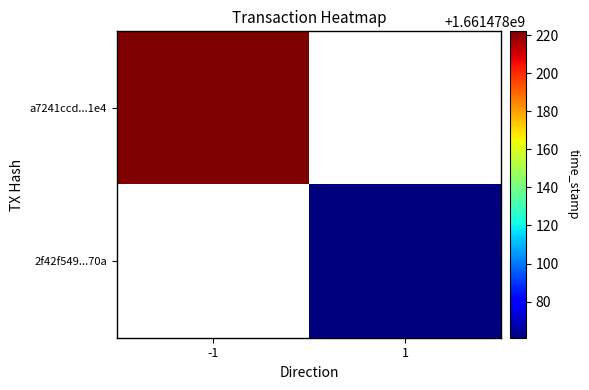

Which series has the largest total across all categories?

a7241ccd344b533af55e97af62da510f83cf1e4